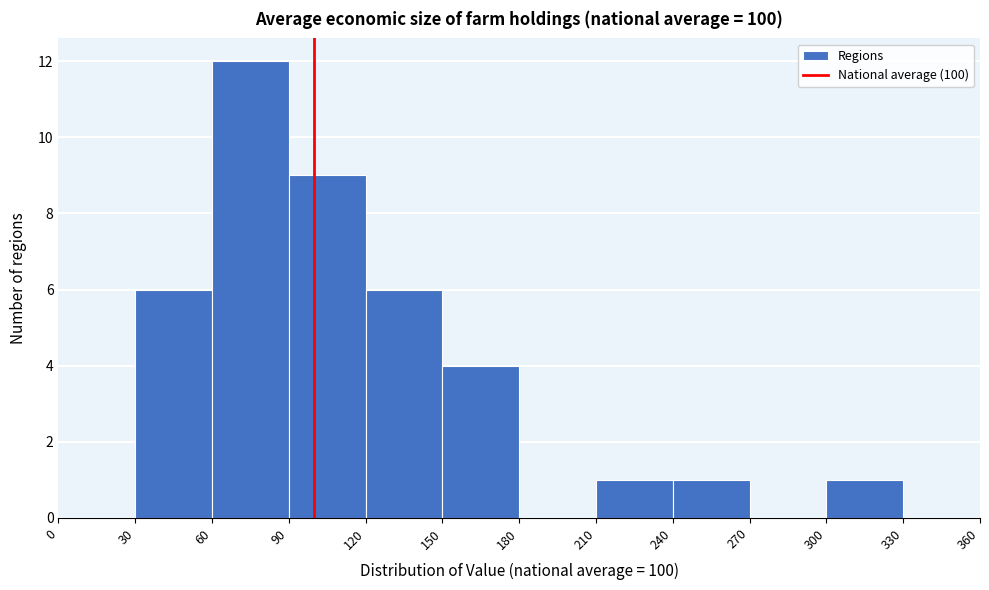

Reading left to right, transcribe this chart: for each bar, give the range it covers on the x-axis and its height. The values are not printed on the chart, so give them approximately, as read against the axis.

0 to 30: 0
30 to 60: 6
60 to 90: 12
90 to 120: 9
120 to 150: 6
150 to 180: 4
180 to 210: 0
210 to 240: 1
240 to 270: 1
270 to 300: 0
300 to 330: 1
330 to 360: 0